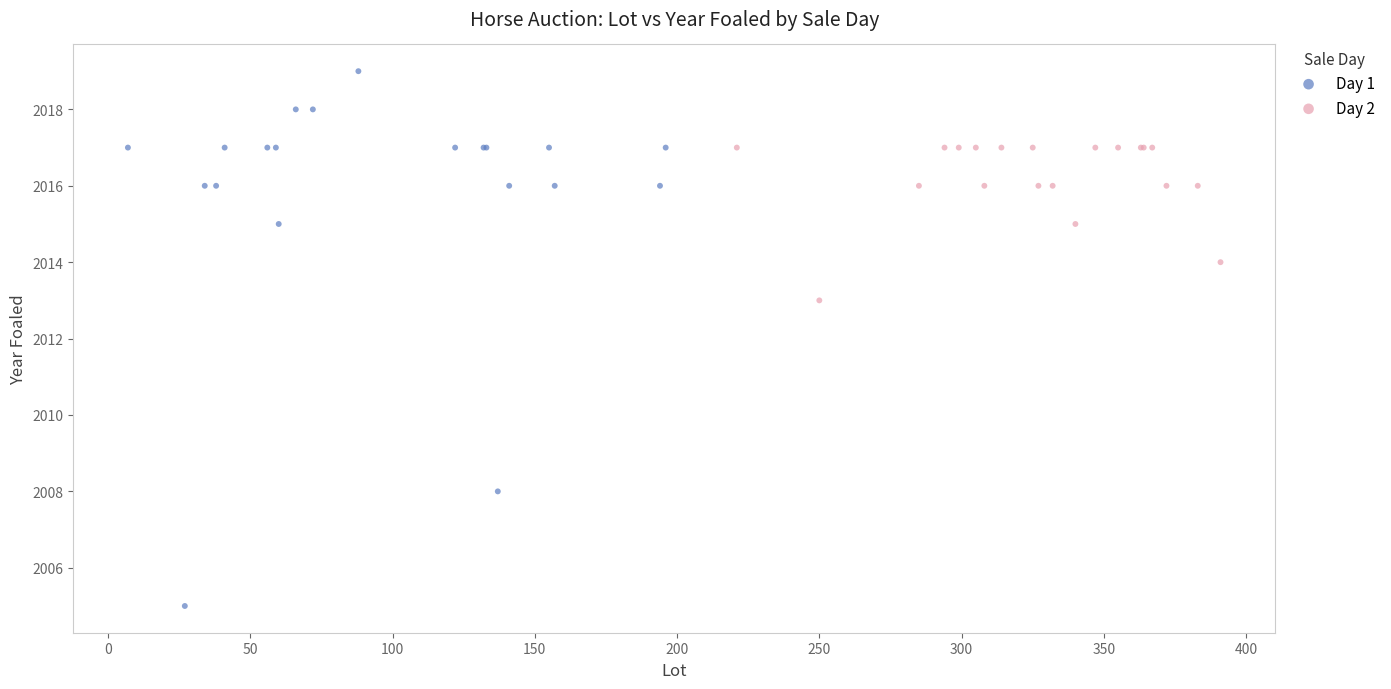

Which series contains the lowest Y value?

Day 1